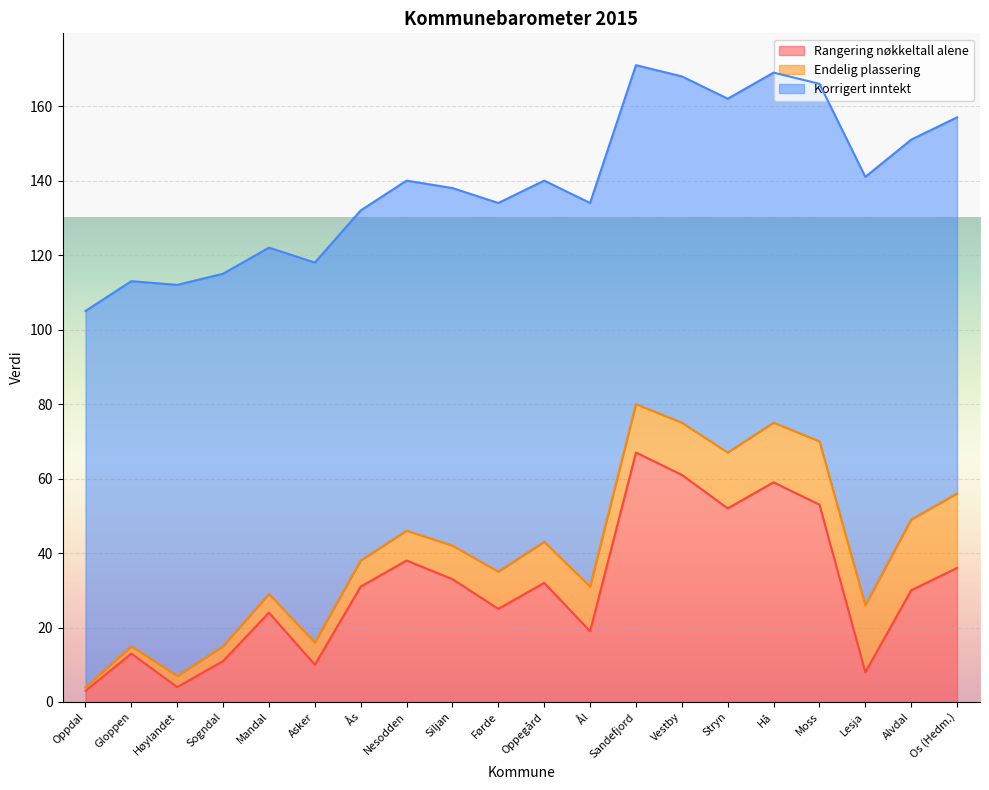

Is it true that Rangering nøkkeltall alene equals 30 at Alvdal?

True